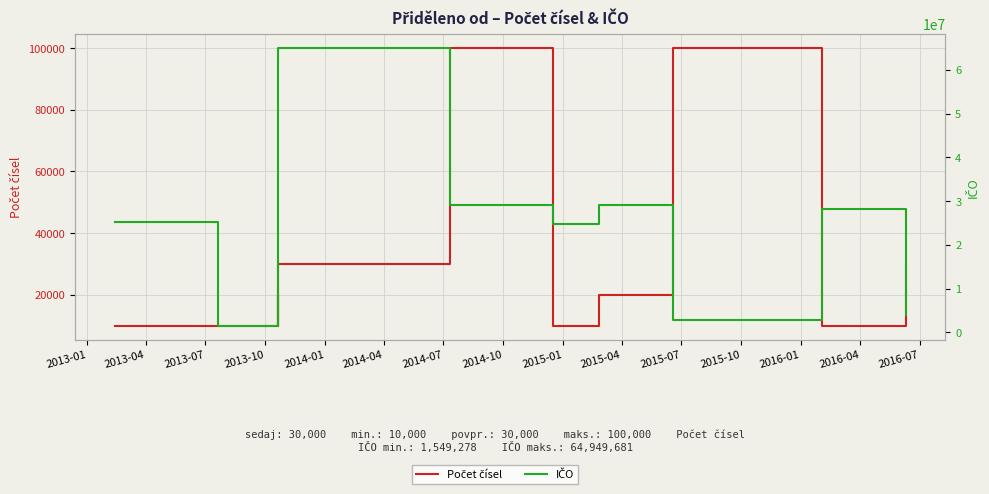

True or false: Počet čísel and IČO intersect in this chart.

False